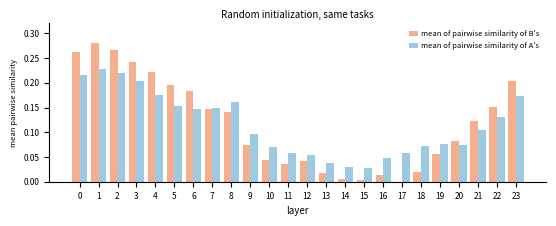

Rank the series at 19 from lowest to highest value.

mean of pairwise similarity of B's, mean of pairwise similarity of A's